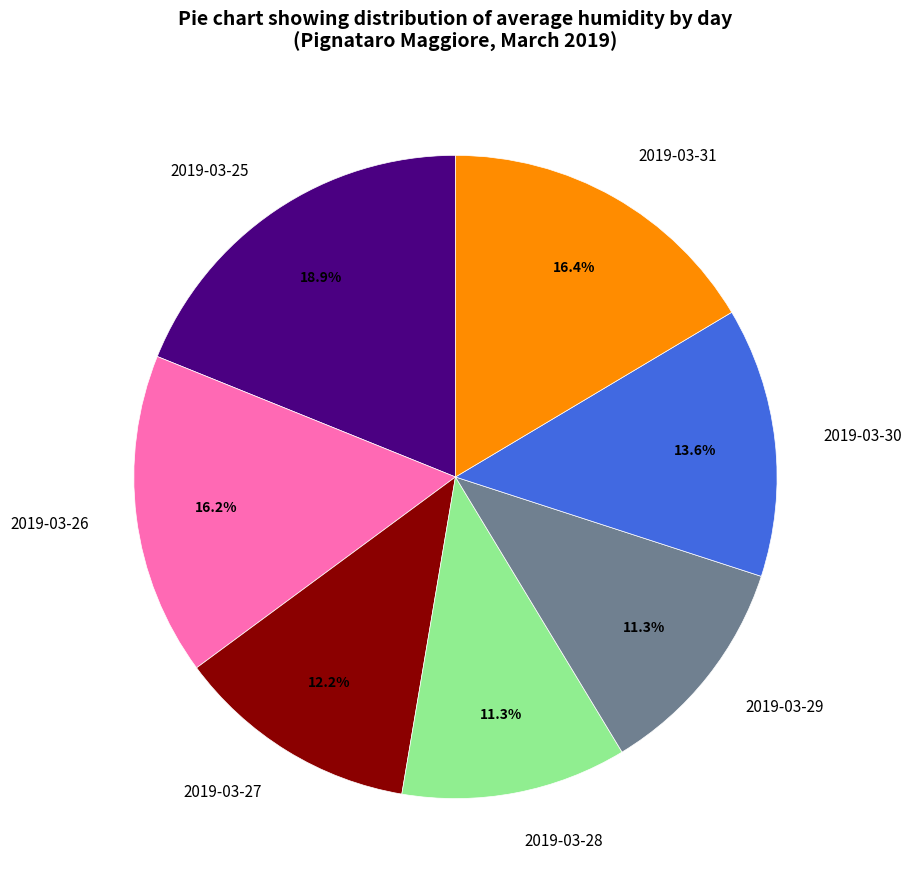

Do 2019-03-26 and 2019-03-27 together represent more than half of the pie?

No